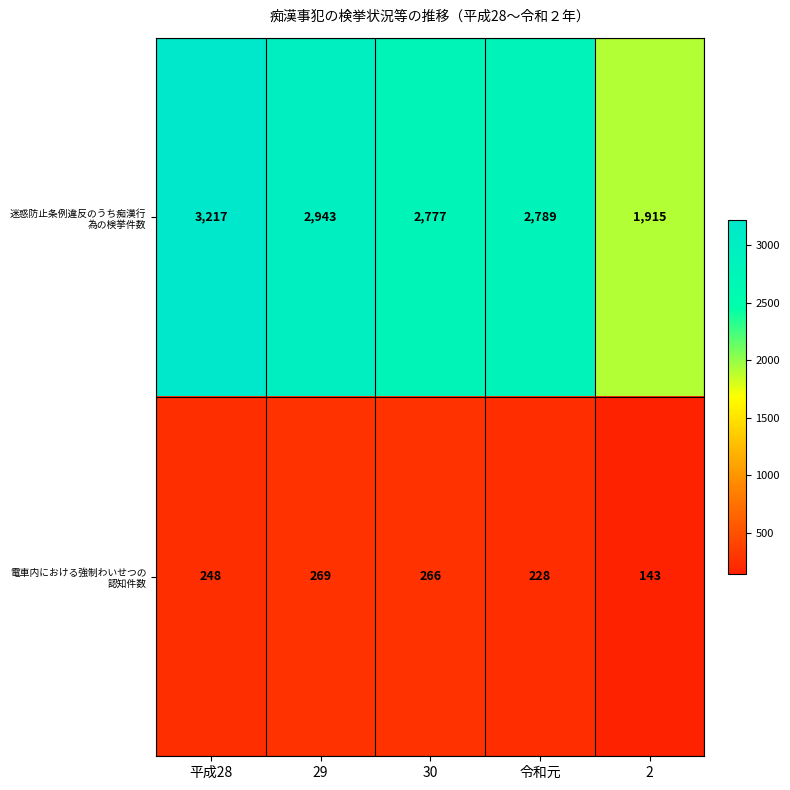

What is the spread (max minus min) of values at 令和元?

2561